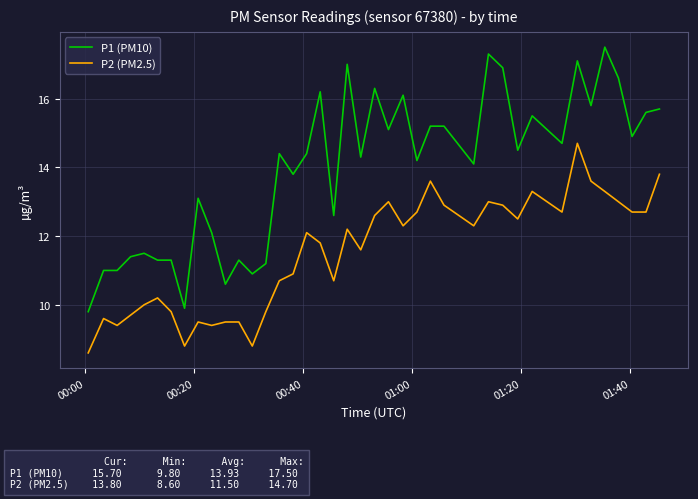

Rank the series by their maximum value, from highest to lowest.

P1 (PM10), P2 (PM2.5)